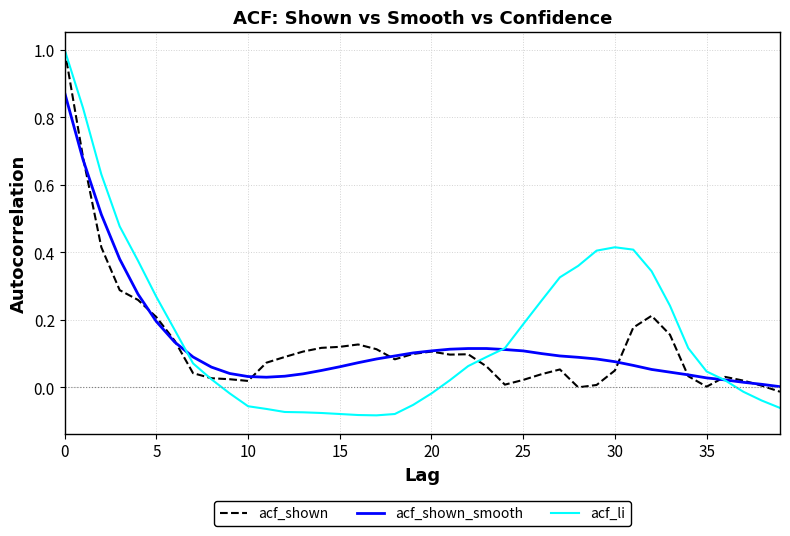

What is the greatest value displayed?

1.0